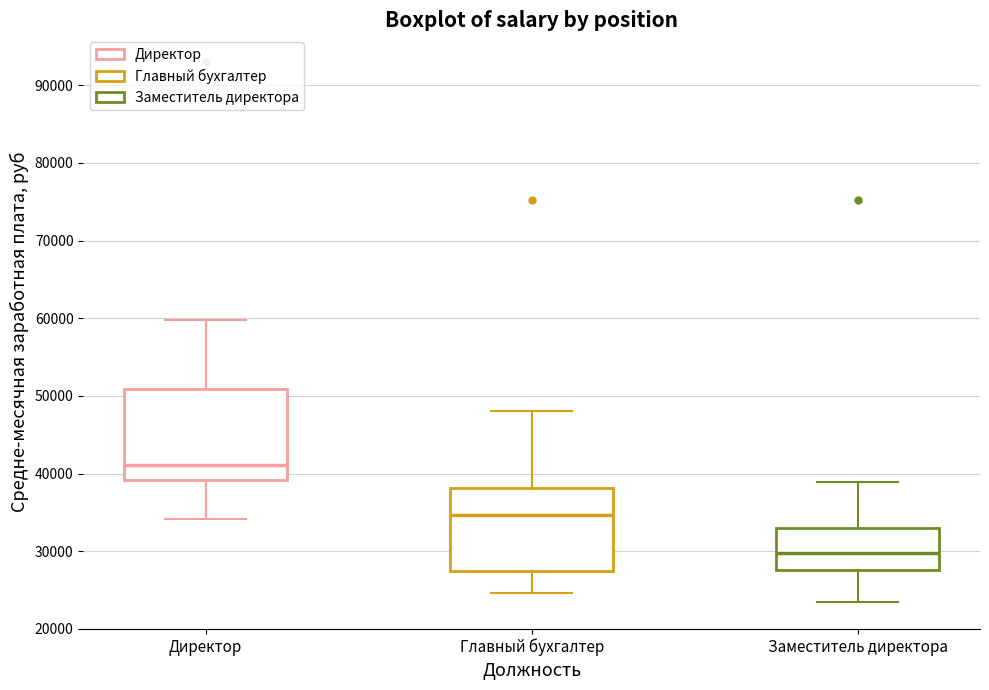

Which box's median line is the highest?

Директор